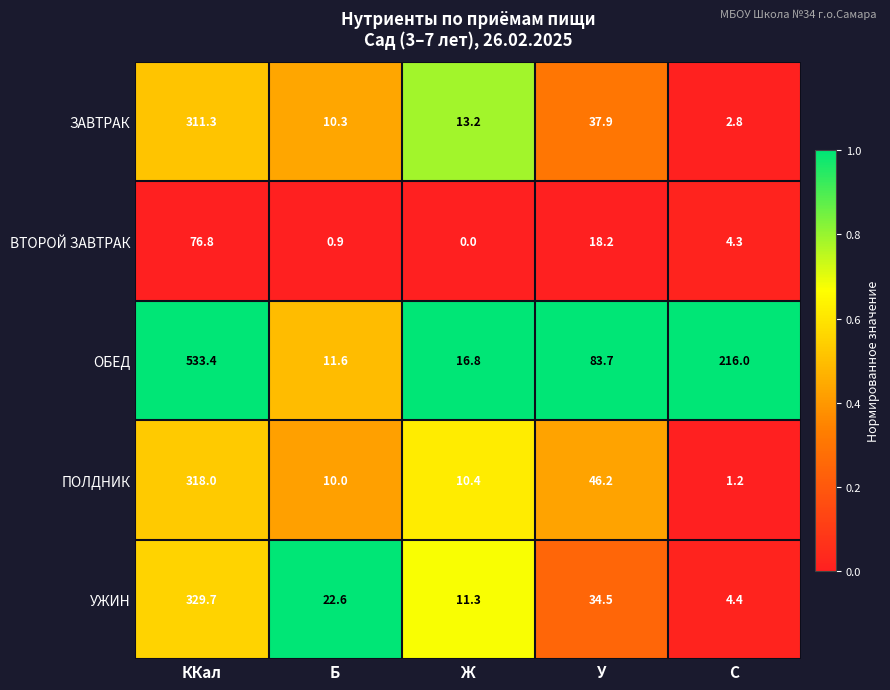

What is the sum of all ЗАВТРАК values?

375.5